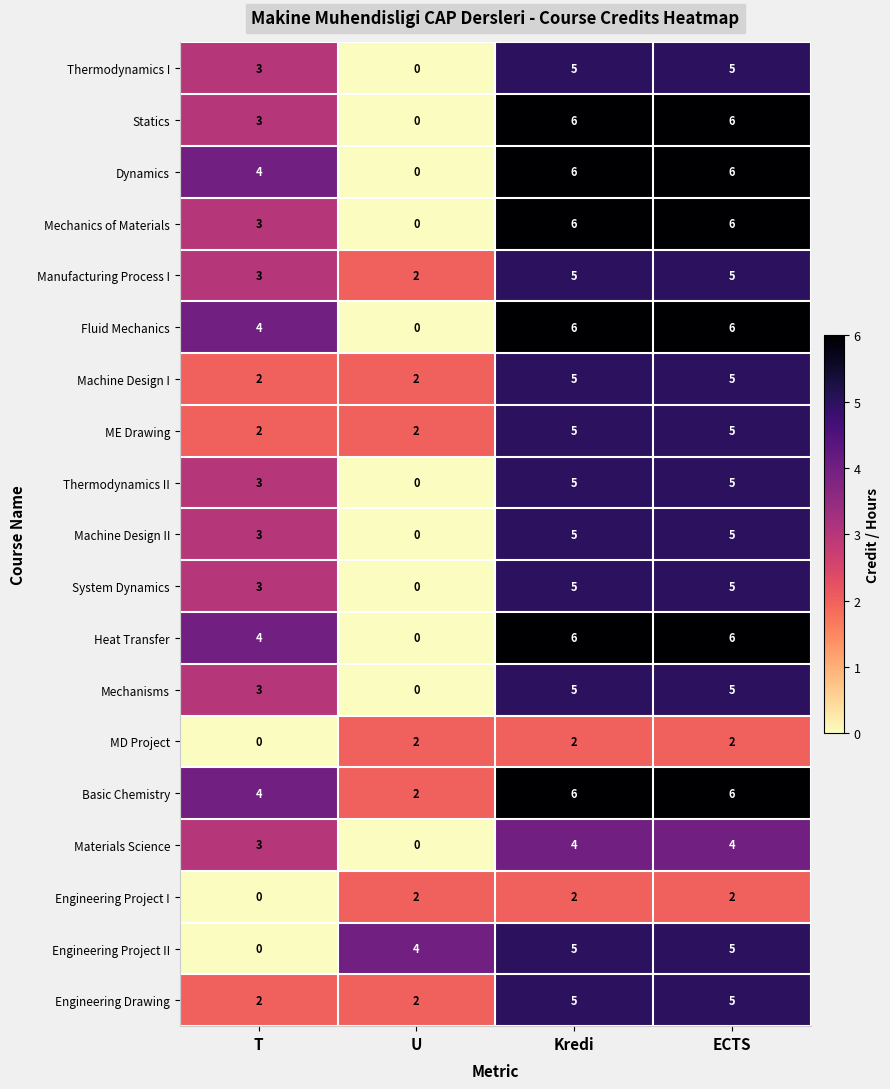

What is the maximum value shown in the chart?

6